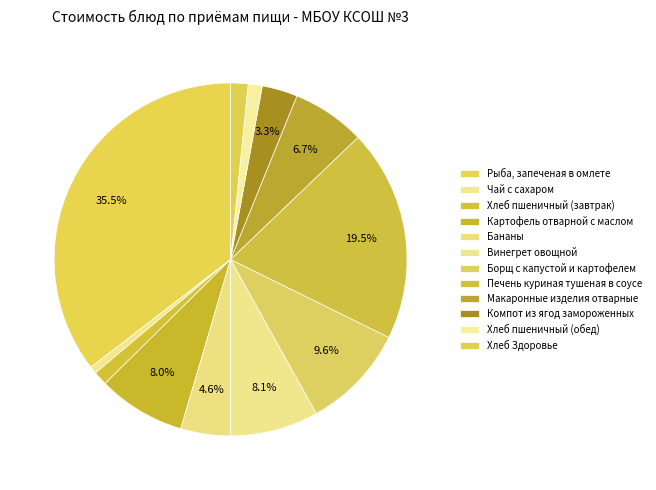

How many slices are in this pie chart?

12